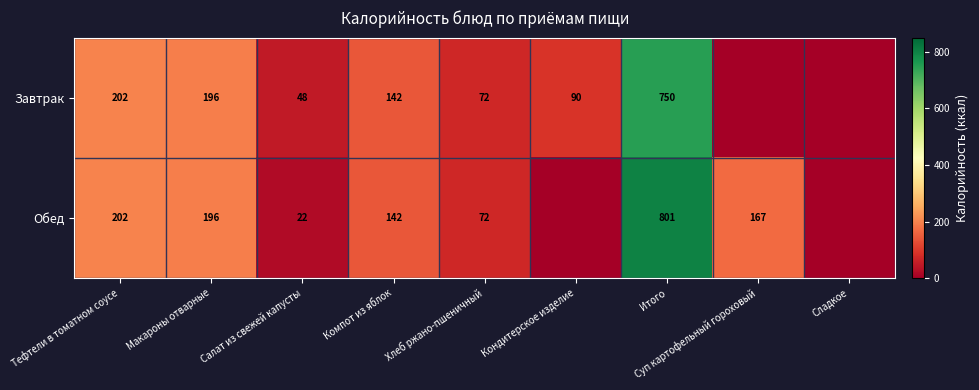

Is the value of Завтрак at Тефтели в томатном соусе greater than the value of Обед at Компот из яблок?

Yes